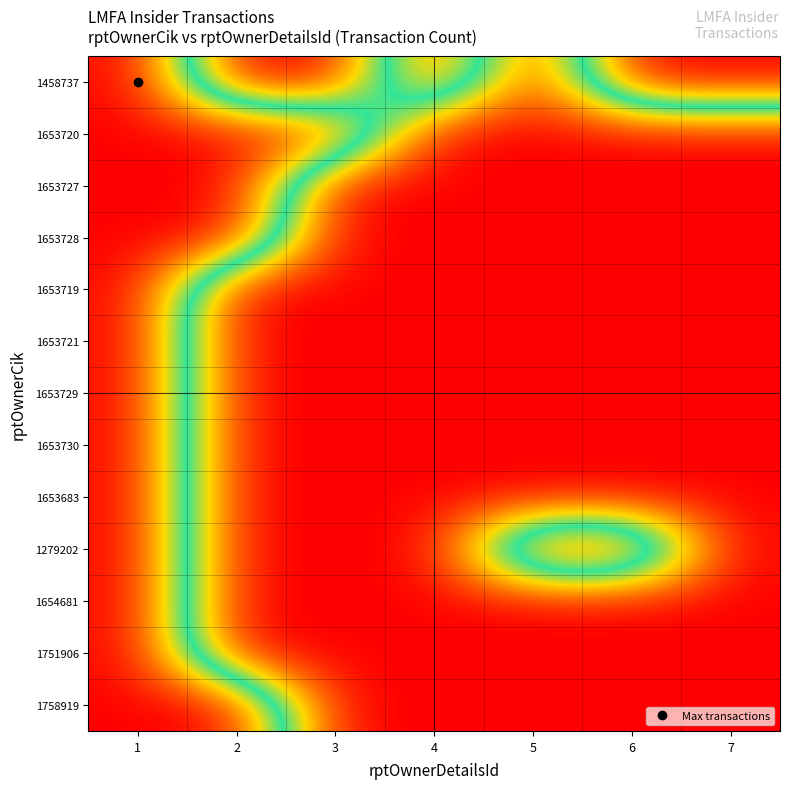

Reading left to right, transcribe all the data shown in this chart.

1458737: 1=1	2=0	3=0	4=1	5=0	6=1	7=1
1653720: 1=1	2=1	3=1	4=0	5=0	6=0	7=0
1653727: 1=1	2=1	3=0	4=0	5=0	6=0	7=0
1653728: 1=1	2=1	3=0	4=0	5=0	6=0	7=0
1653719: 1=1	2=0	3=0	4=0	5=0	6=0	7=0
1653721: 1=1	2=0	3=0	4=0	5=0	6=0	7=0
1653729: 1=1	2=0	3=0	4=0	5=0	6=0	7=0
1653730: 1=1	2=0	3=0	4=0	5=0	6=0	7=0
1653683: 1=1	2=0	3=0	4=0	5=0	6=0	7=0
1279202: 1=1	2=0	3=0	4=0	5=1	6=1	7=0
1654681: 1=1	2=0	3=0	4=0	5=0	6=0	7=0
1751906: 1=1	2=0	3=0	4=0	5=0	6=0	7=0
1758919: 1=1	2=1	3=0	4=0	5=0	6=0	7=0